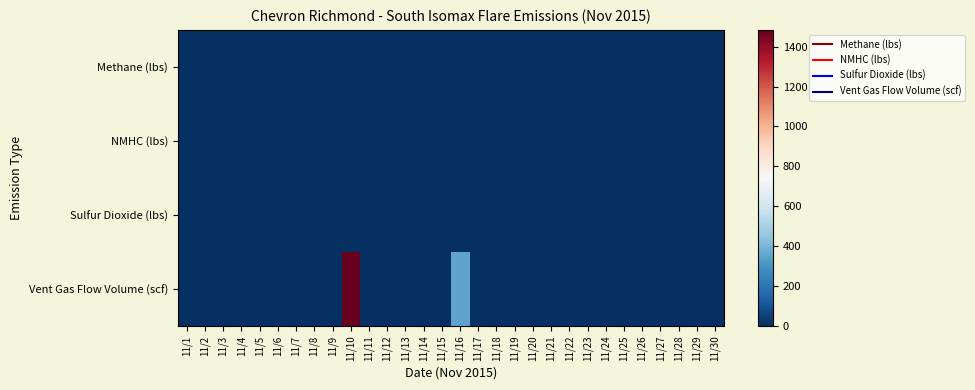

Which series has the largest range (max minus min)?

Vent Gas Flow Volume (scf)